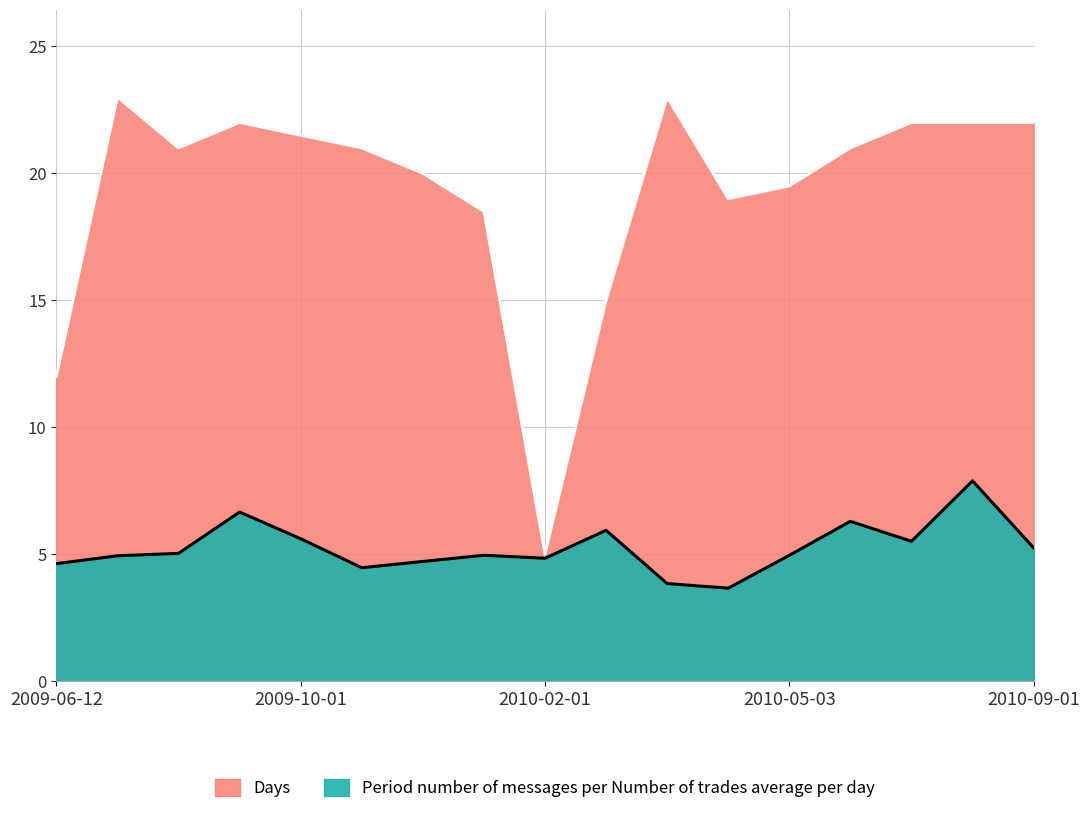

True or false: Days and Period number of messages per Number of trades average per day intersect in this chart.

False